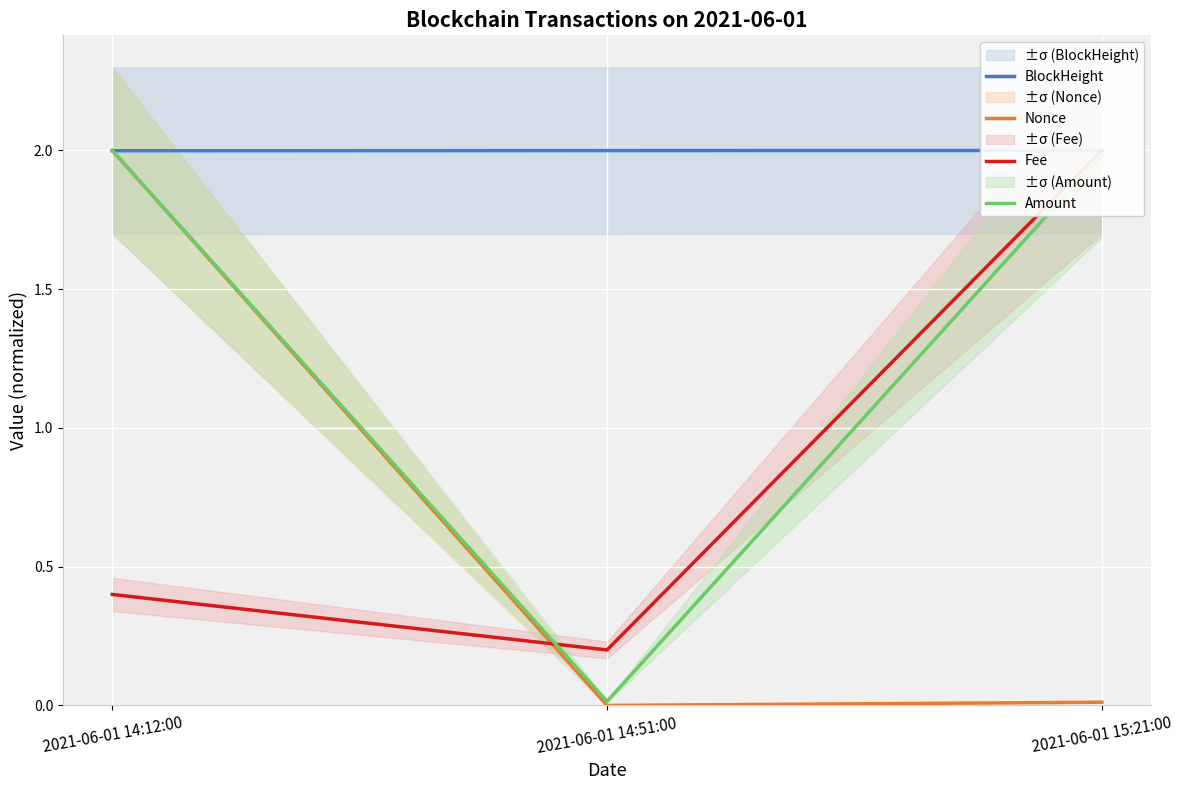

What is the value of the BlockHeight point at the 2nd from the left?

2.0